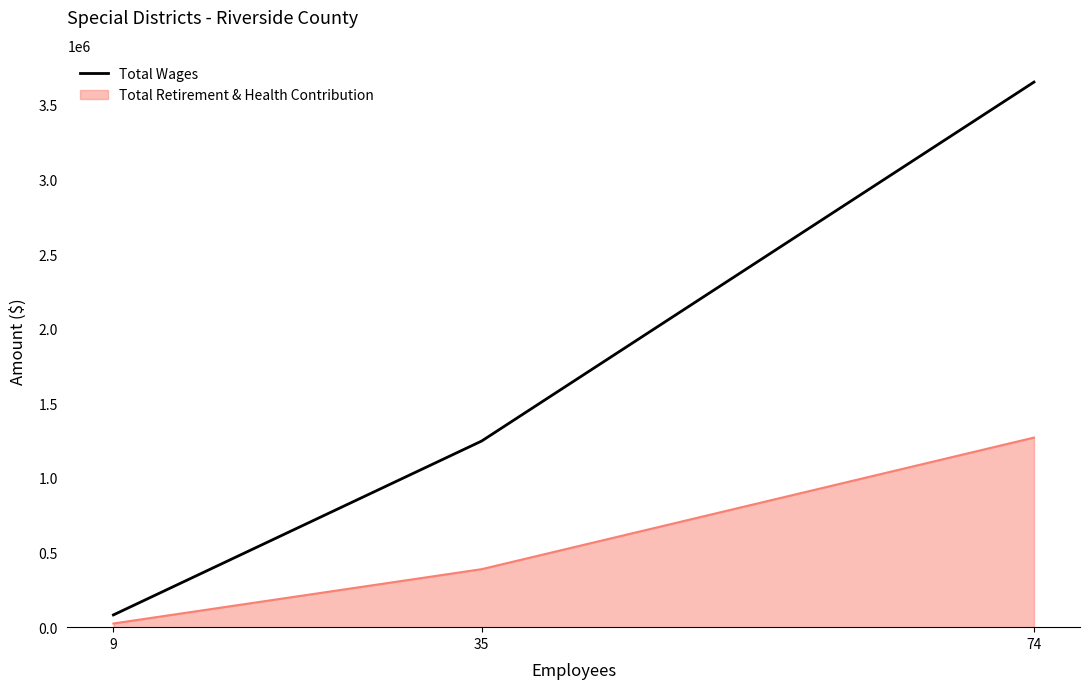

Does the chart have visible grid lines?

No